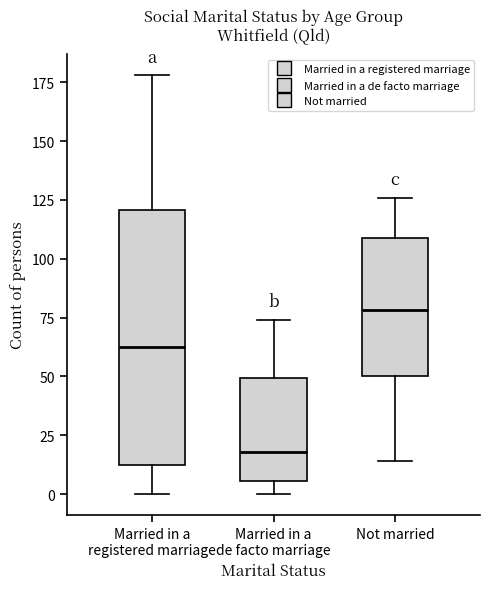

Which box is the tallest, from its lower edge to its upper edge?

Married in a registered marriage